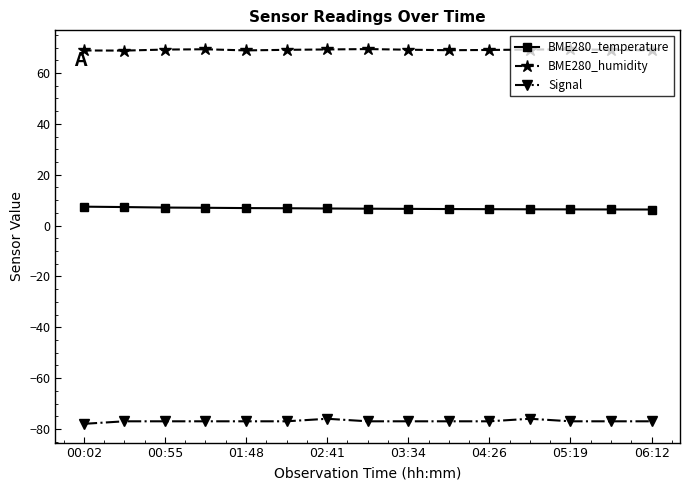

What is the minimum value for BME280_temperature?

6.3